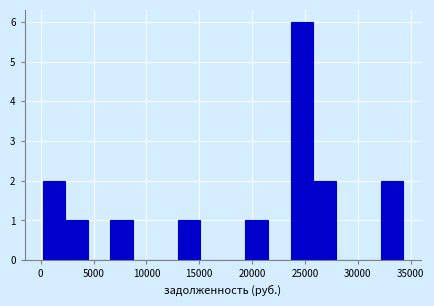

Reading left to right, list every bar in this chart as the range it spans on the x-axis followed by its height. Neither the bar edges nor the heights are printed on the chart, so give them approximately, as read against the axes.

0 to 2500: 2
2500 to 4500: 1
4500 to 6500: 0
6500 to 8500: 1
8500 to 11000: 0
11000 to 13000: 0
13000 to 15000: 1
15000 to 17000: 0
17000 to 19500: 0
19500 to 21500: 1
21500 to 23500: 0
23500 to 26000: 6
26000 to 28000: 2
28000 to 30000: 0
30000 to 32000: 0
32000 to 34500: 2